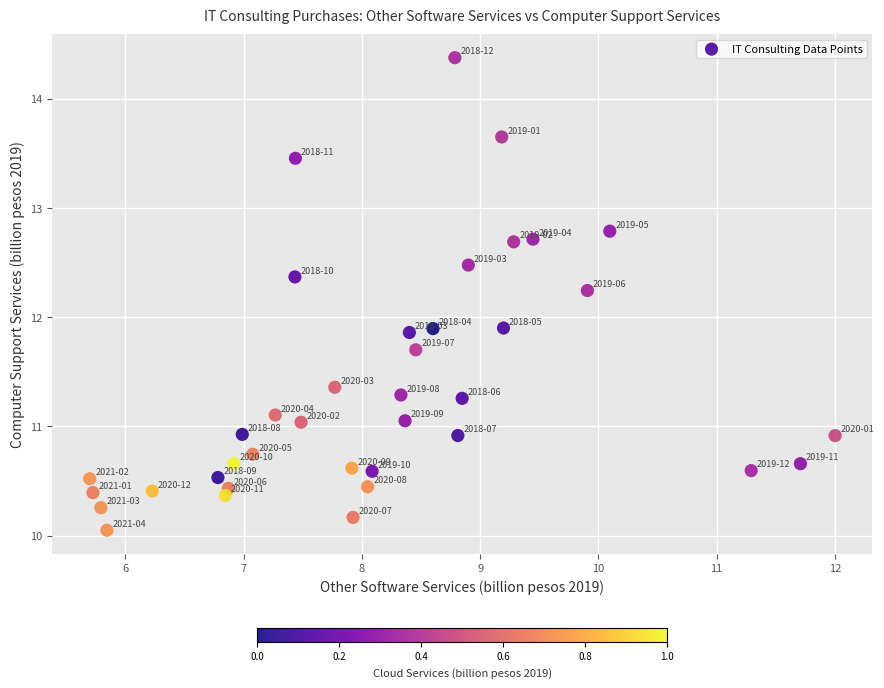

What is the range of X values (max minus min)?

6.3